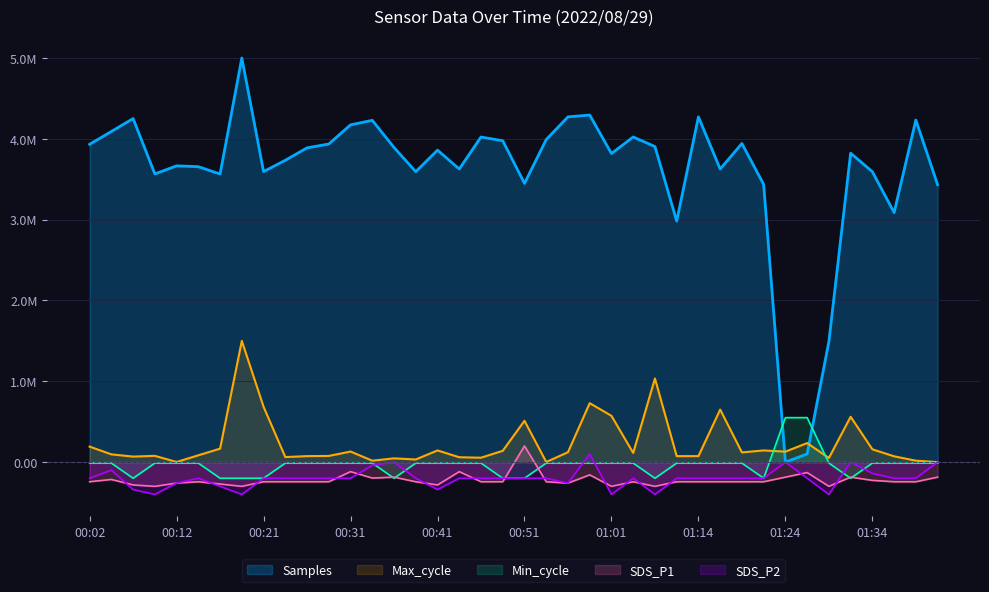

True or false: SDS_P1 and Samples cross at least once.

False